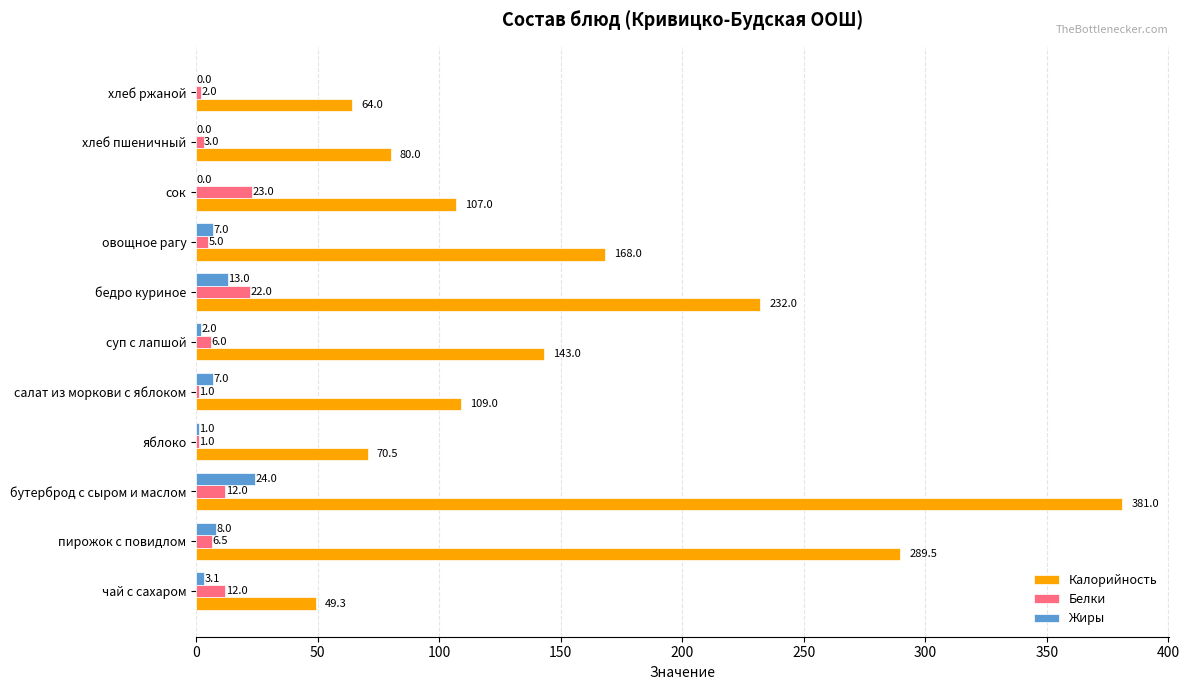

Where is Жиры nearest to the value 12?

бедро куриное